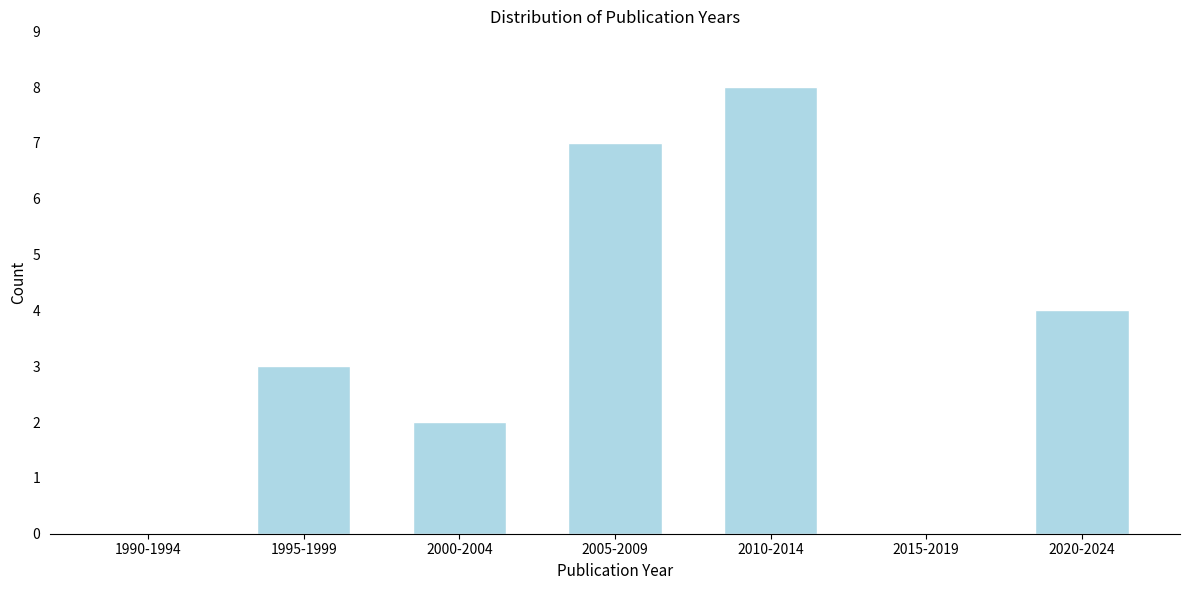

Reading left to right, extract all data points from this chart.

1990-1994=0	1995-1999=3	2000-2004=2	2005-2009=7	2010-2014=8	2015-2019=0	2020-2024=4